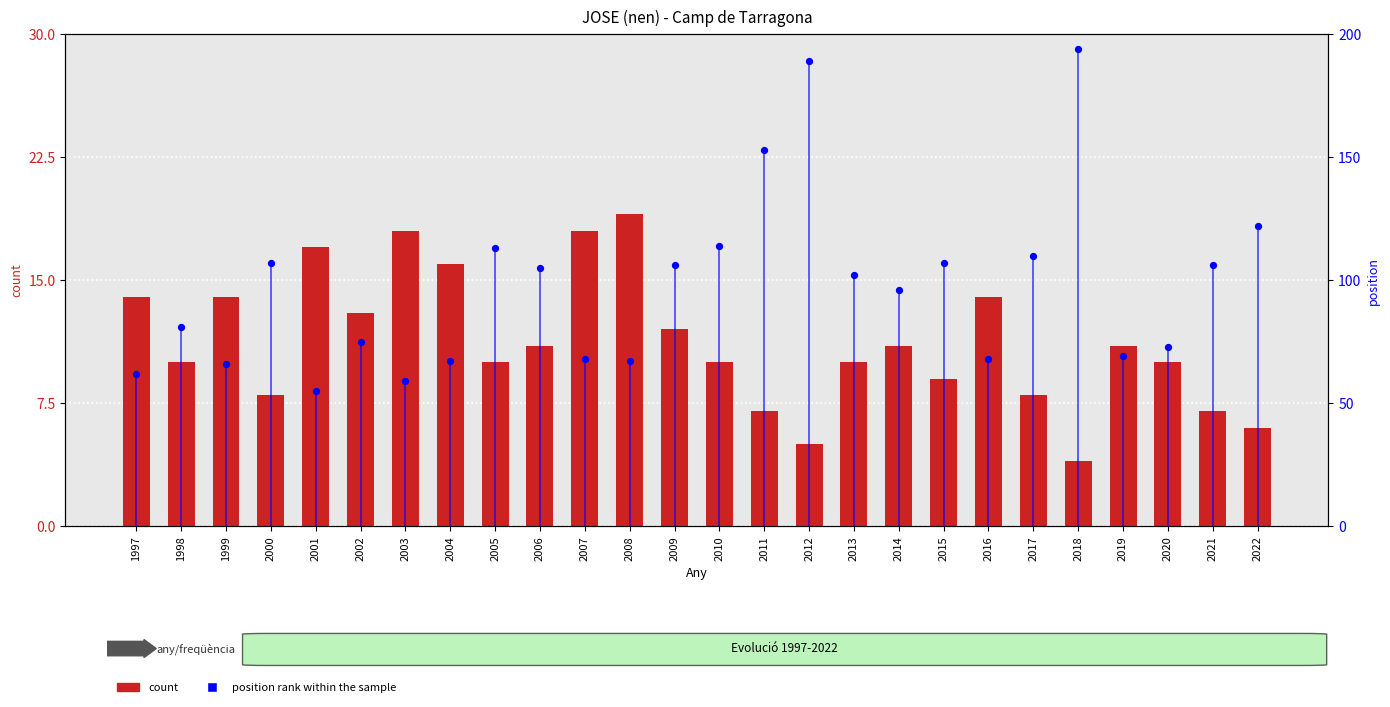

At how many categories does at least one series exceed 102?

12